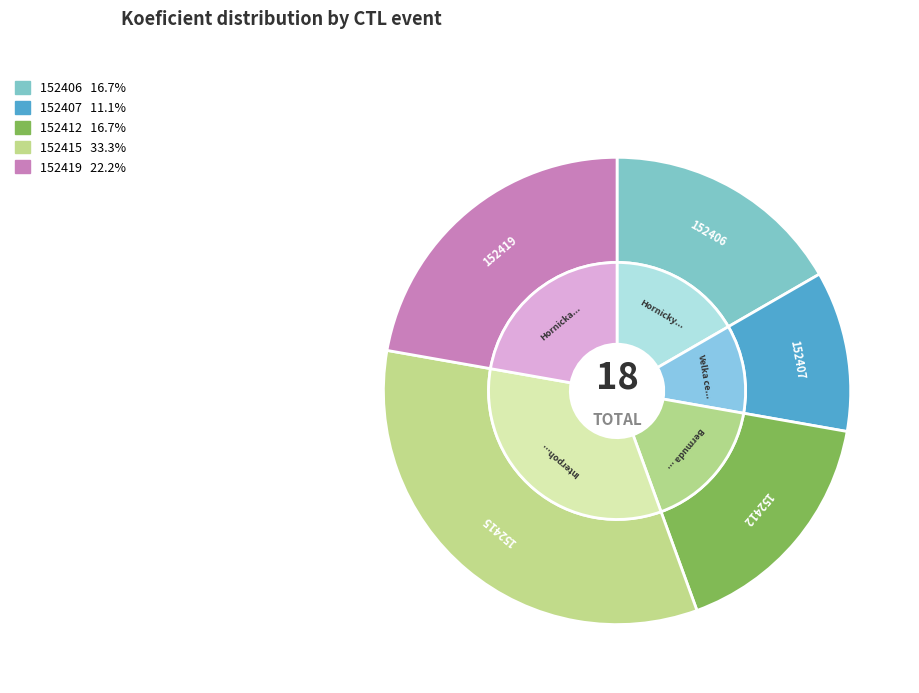

How many slices are in this pie chart?

5